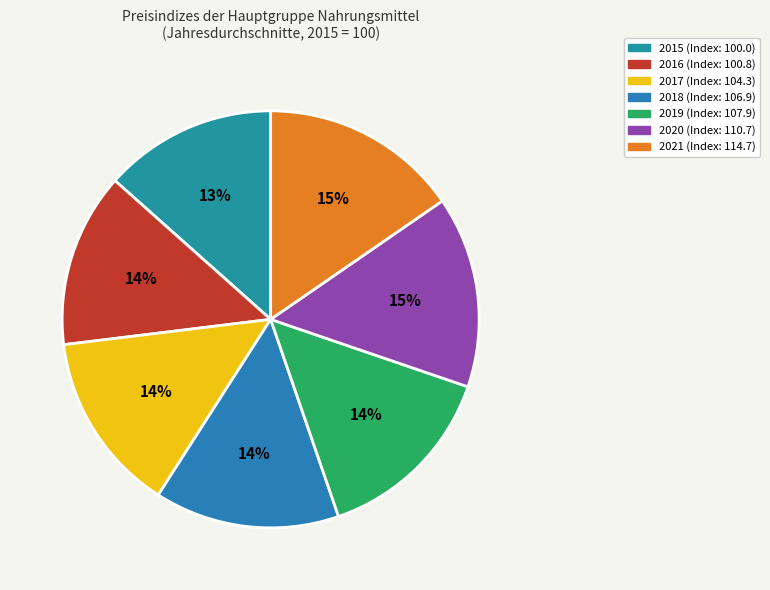

To the nearest percent, what portion does 2020 represent?

15%